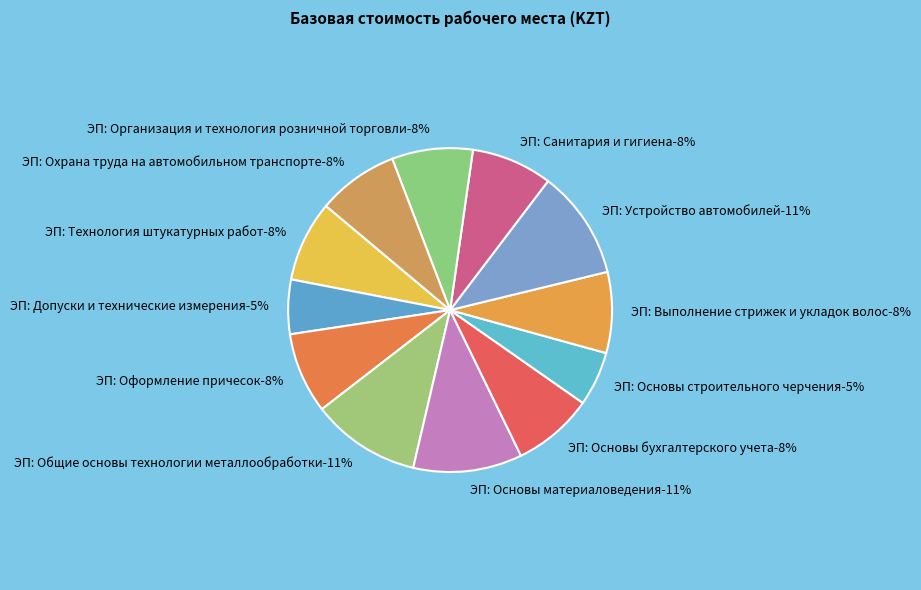

Do ЭП: Основы материаловедения and ЭП: Основы бухгалтерского учета together represent more than half of the pie?

No